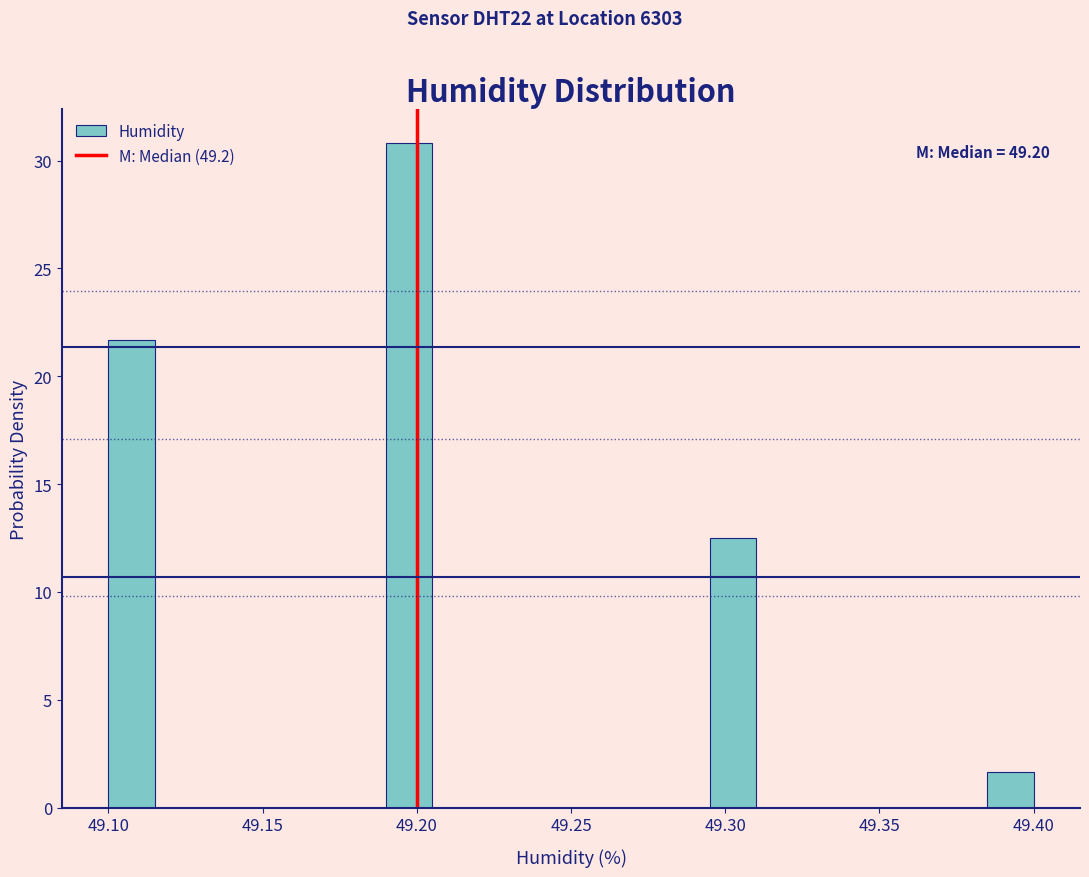

Around what value on the x-axis is the tallest bar? Give the approximate position of its centre, as read against the axis.

49.200